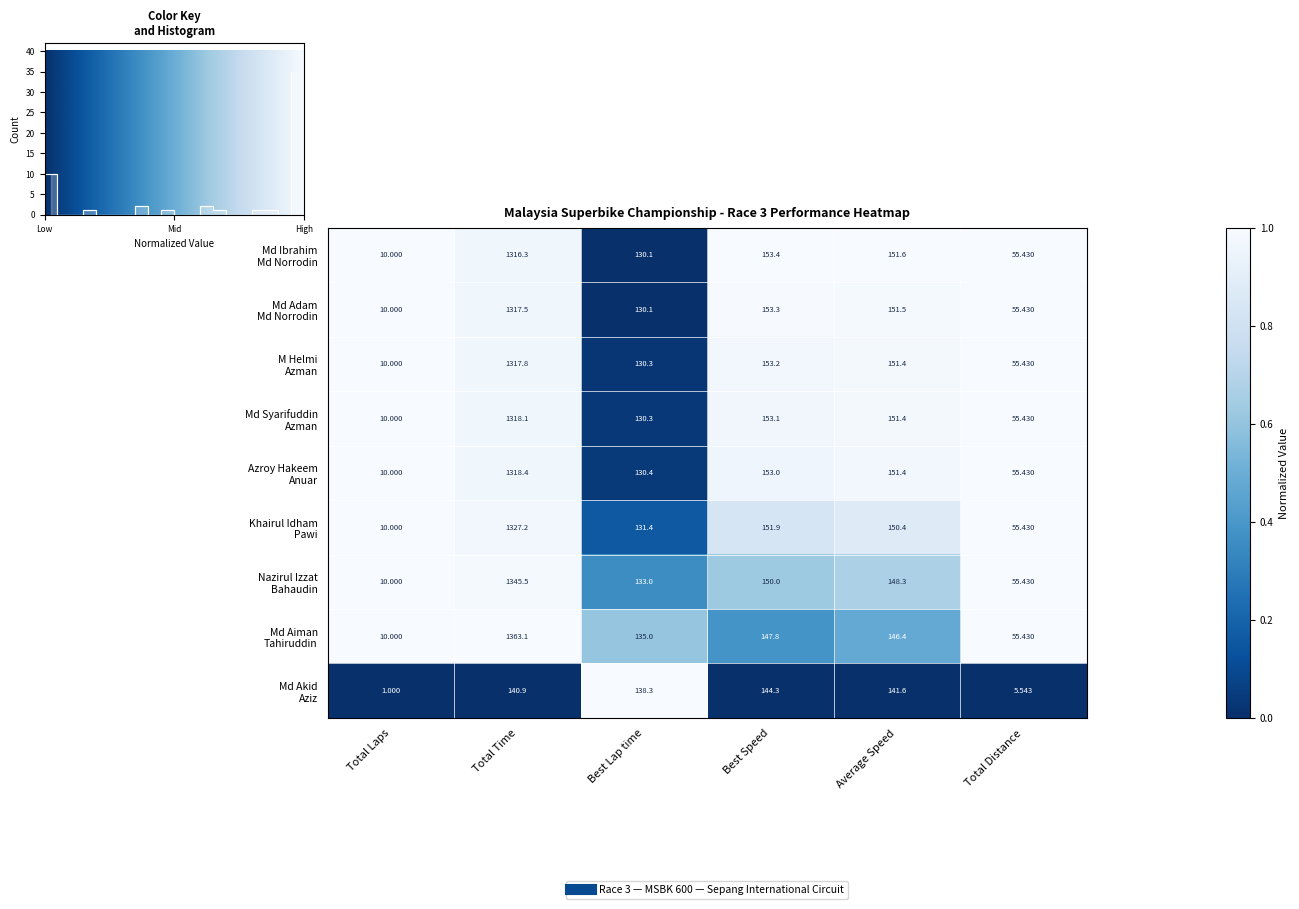

Is it true that Nazirul Izzat Bahaudin equals 0.1 at Best Speed?

False